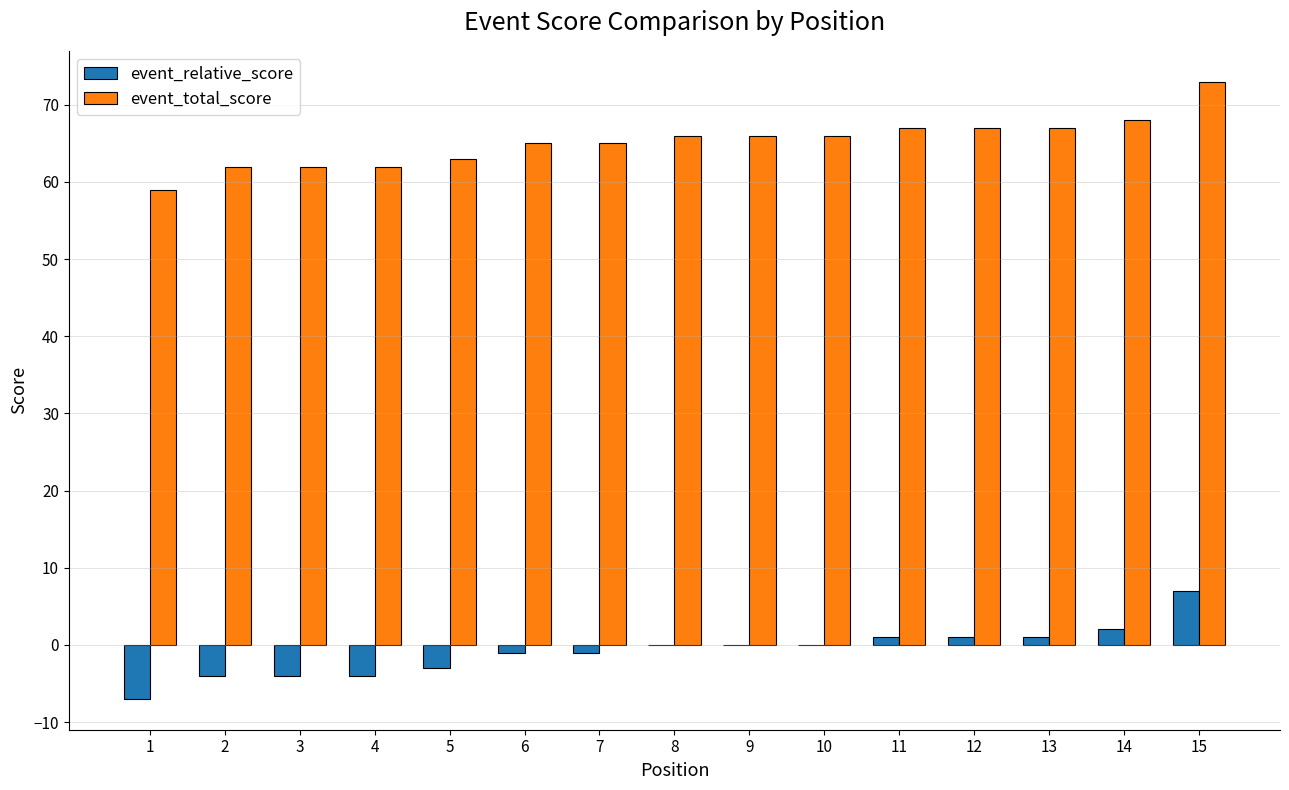

What is the greatest value displayed?

73